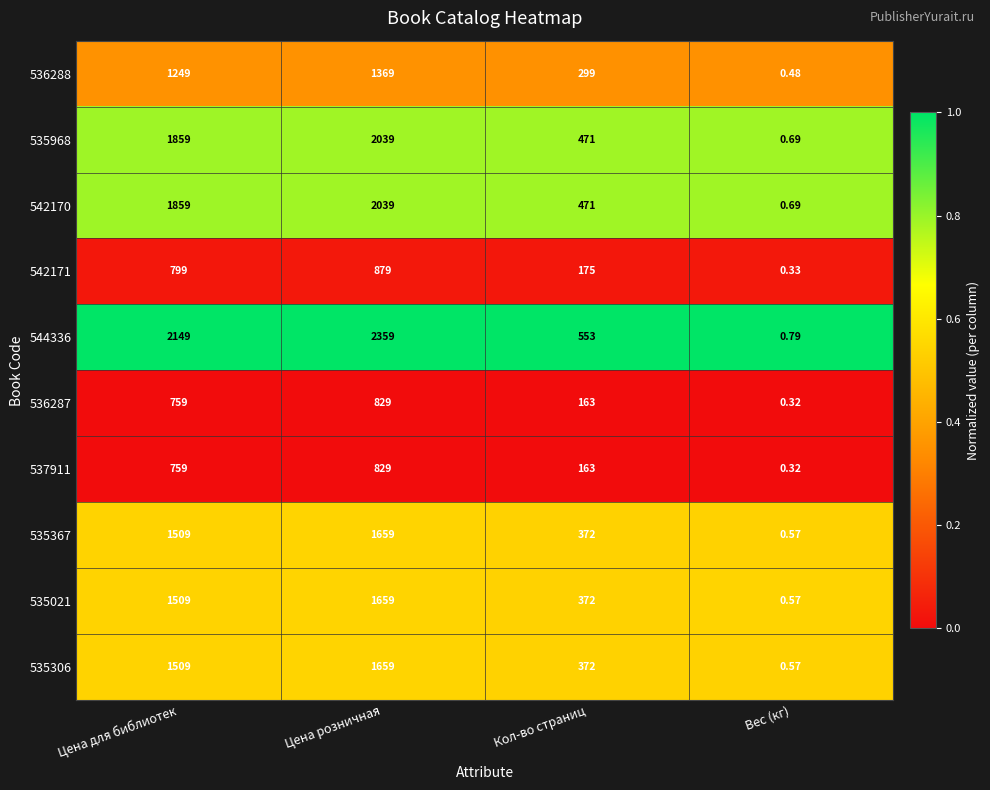

What is the total value across all series at Кол-во страниц?

3411.0